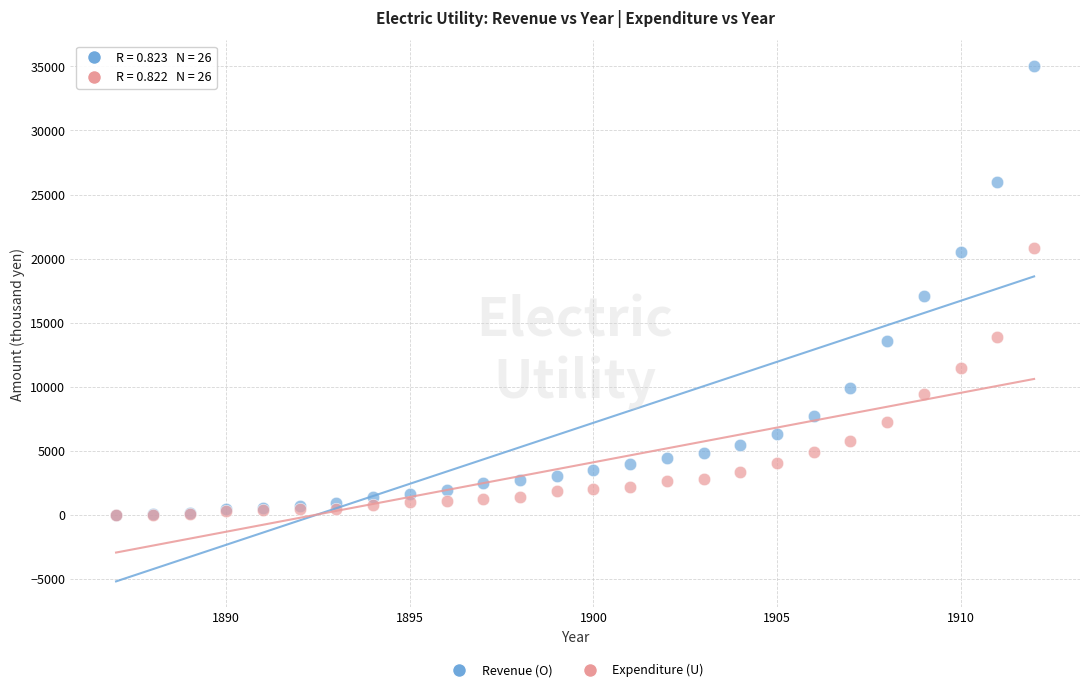

In the Expenditure (U) series, what Y value is closest to 10409?

9429